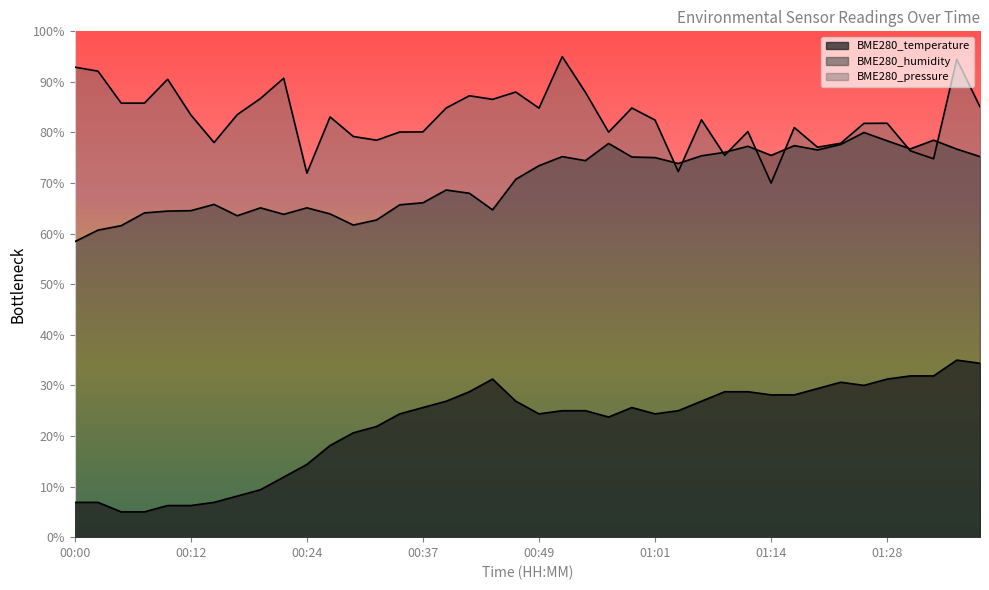

Which series has the widest spread of values?

BME280_temperature